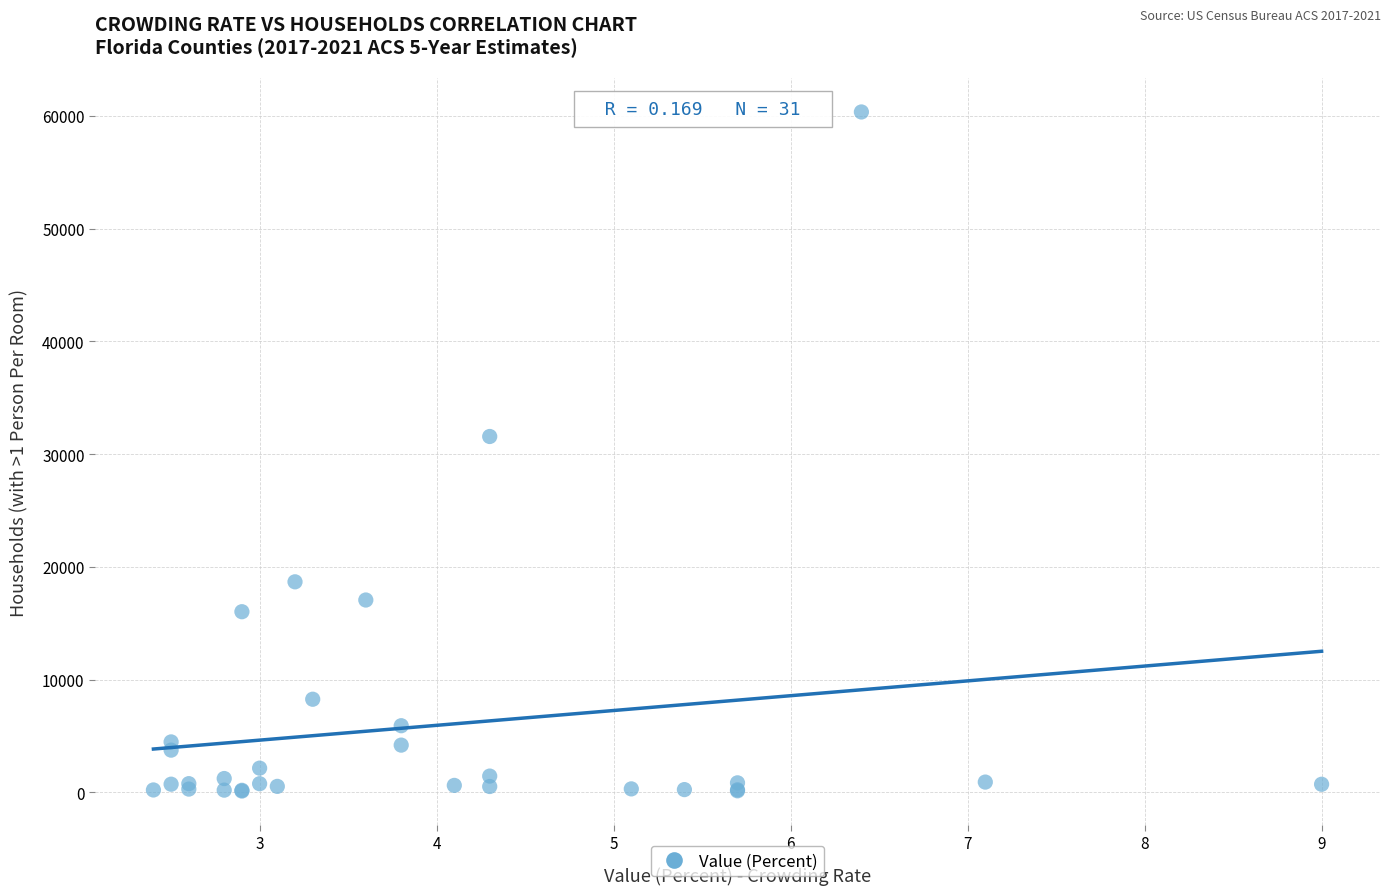

What Y value in the scatter plot is closest to 30234?

31566